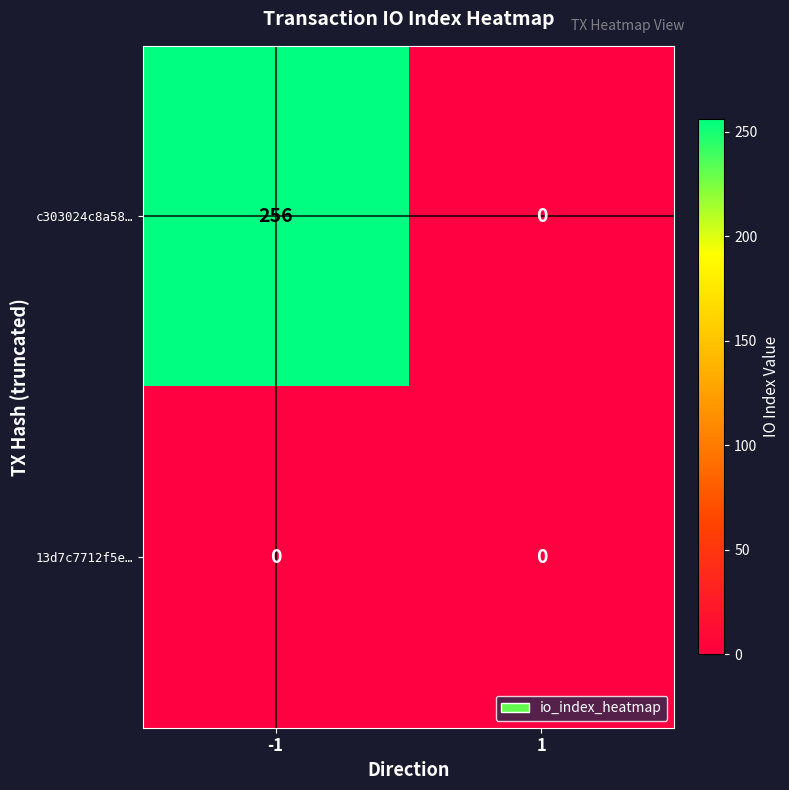

Which series has the widest spread of values?

c303024c8a58…